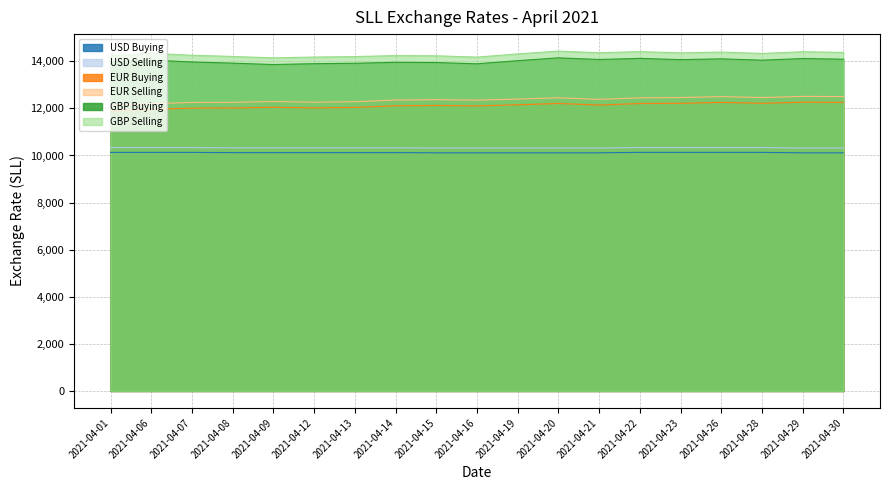

True or false: EUR Selling and GBP Buying cross at least once.

False